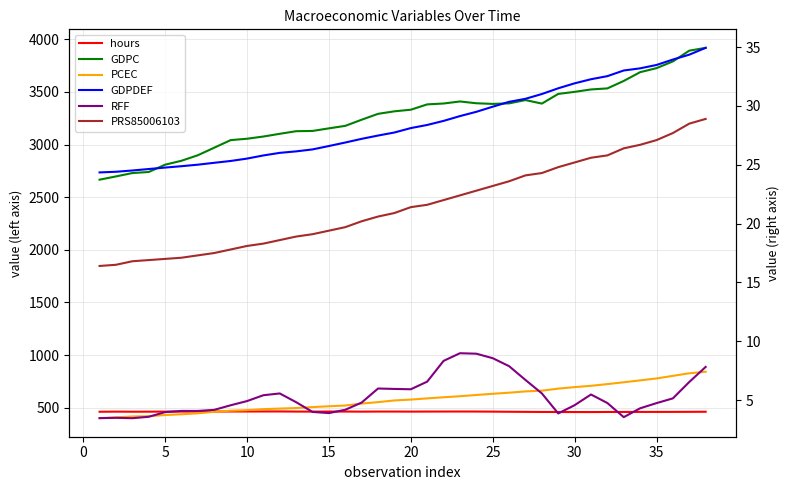

Reading right to left, list all the values displayed in this chart.

hours: 461.8	461.0	460.5	460.2	460.2	459.9	459.8	458.8	459.1	459.4	459.8	460.7	461.7	462.9	463.7	464.0	463.8	463.6	463.1	463.6	463.6	462.8	463.7	463.6	463.1	463.4	464.6	464.5	464.2	464.4	464.0	463.3	463.4	463.1	462.6	462.2	462.9	461.8
GDPC: 3919.0	3892.2	3790.4	3726.2	3687.9	3604.7	3533.8	3523.8	3500.9	3481.4	3389.4	3423.0	3391.6	3386.5	3392.6	3409.7	3390.2	3381.9	3331.2	3316.1	3292.1	3236.2	3178.0	3154.2	3129.5	3127.2	3102.4	3076.5	3055.5	3042.4	2970.5	2898.8	2846.3	2808.9	2739.7	2729.6	2697.5	2666.7
PCEC: 842.1	827.2	802.9	778.1	759.9	741.9	724.5	708.2	695.8	681.6	662.1	655.2	642.7	632.4	621.1	609.2	599.4	588.8	577.5	569.1	553.2	539.5	521.2	513.7	506.2	496.8	492.0	486.4	477.1	472.0	461.5	447.2	437.8	430.6	419.8	417.1	408.3	400.5
GDPDEF: 34.9	34.4	33.9	33.5	33.2	33.0	32.5	32.3	31.9	31.5	31.0	30.6	30.4	29.9	29.5	29.1	28.7	28.4	28.1	27.7	27.5	27.2	26.9	26.6	26.3	26.1	26.0	25.8	25.5	25.3	25.2	25.0	24.9	24.8	24.6	24.5	24.4	24.4
RFF: 7.8	6.5	5.1	4.7	4.3	3.5	4.7	5.5	4.6	3.9	5.6	6.7	7.9	8.6	8.9	9.0	8.3	6.6	5.9	5.9	6.0	4.8	4.2	3.9	4.0	4.8	5.6	5.4	4.9	4.6	4.2	4.1	4.1	4.0	3.6	3.5	3.5	3.5
PRS85006103: 28.9	28.5	27.7	27.1	26.7	26.4	25.8	25.6	25.2	24.8	24.3	24.1	23.6	23.2	22.8	22.4	22.0	21.6	21.4	20.9	20.6	20.2	19.7	19.4	19.1	18.9	18.6	18.3	18.1	17.8	17.5	17.3	17.1	17.0	16.9	16.8	16.5	16.4